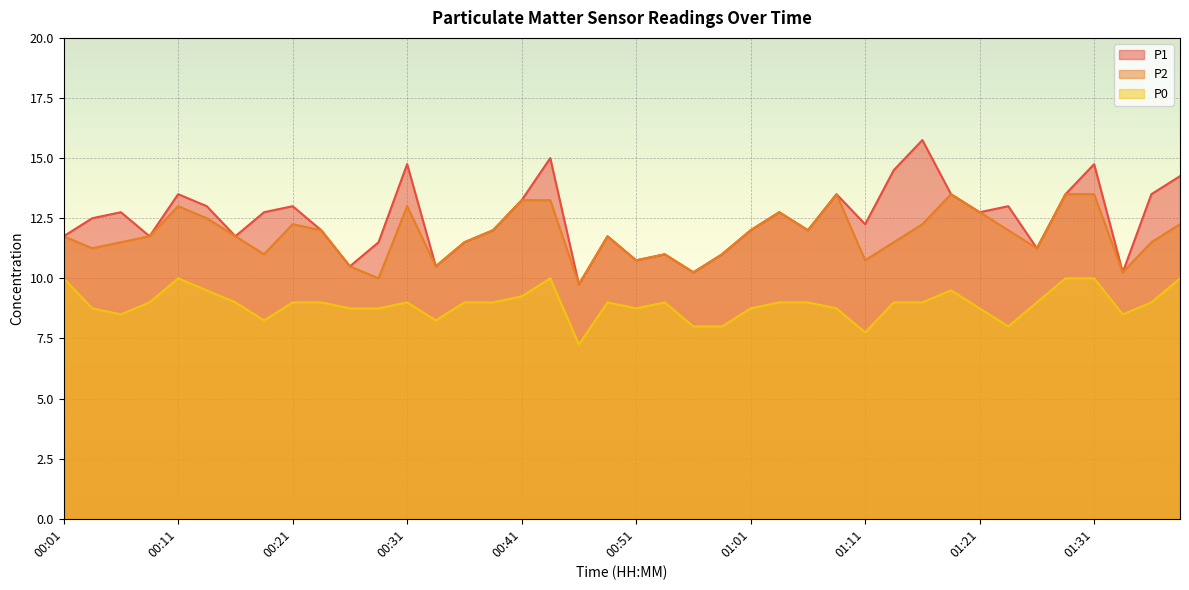

How many lines are shown in the chart?

3